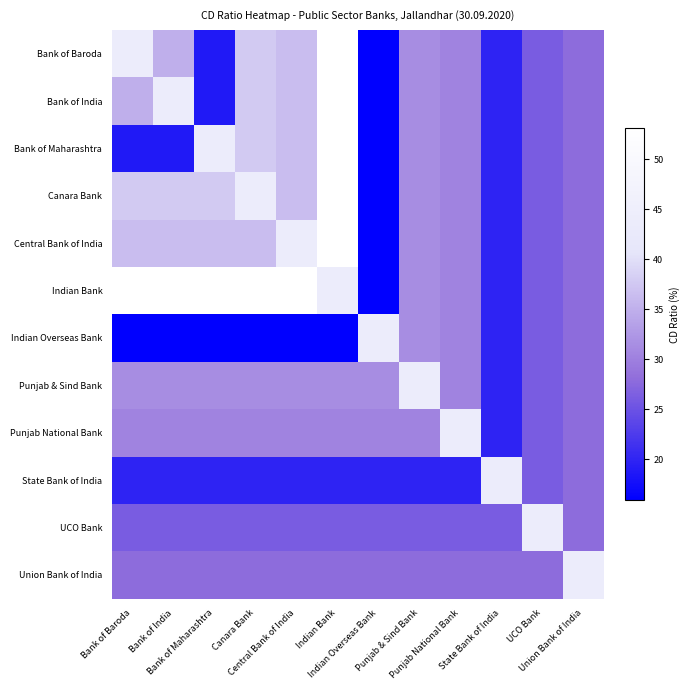

What is the total value across all series at Bank of Maharashtra?

360.8